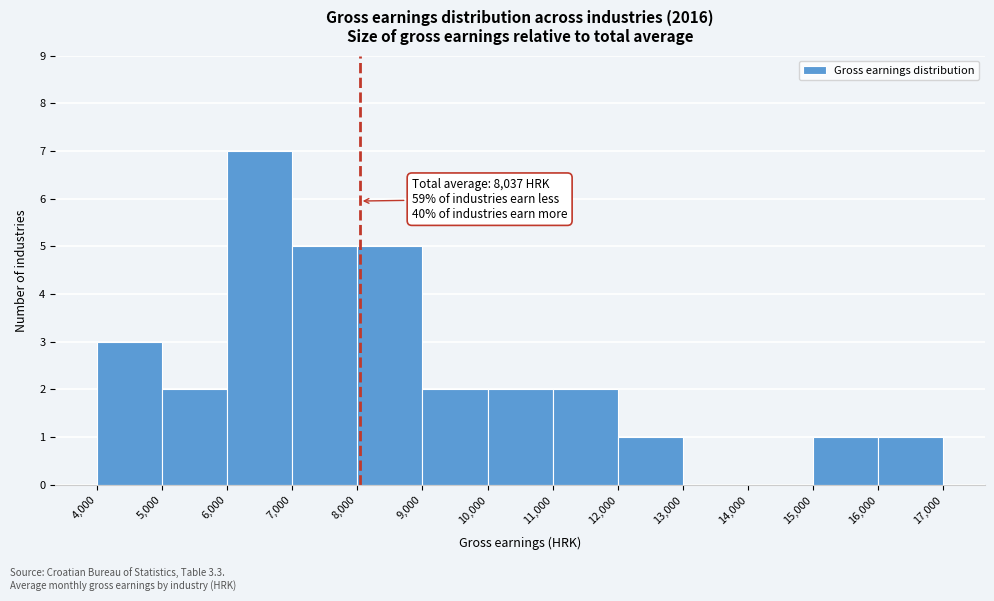

Which range on the x-axis has the tallest bar?

6,000 to 7,000